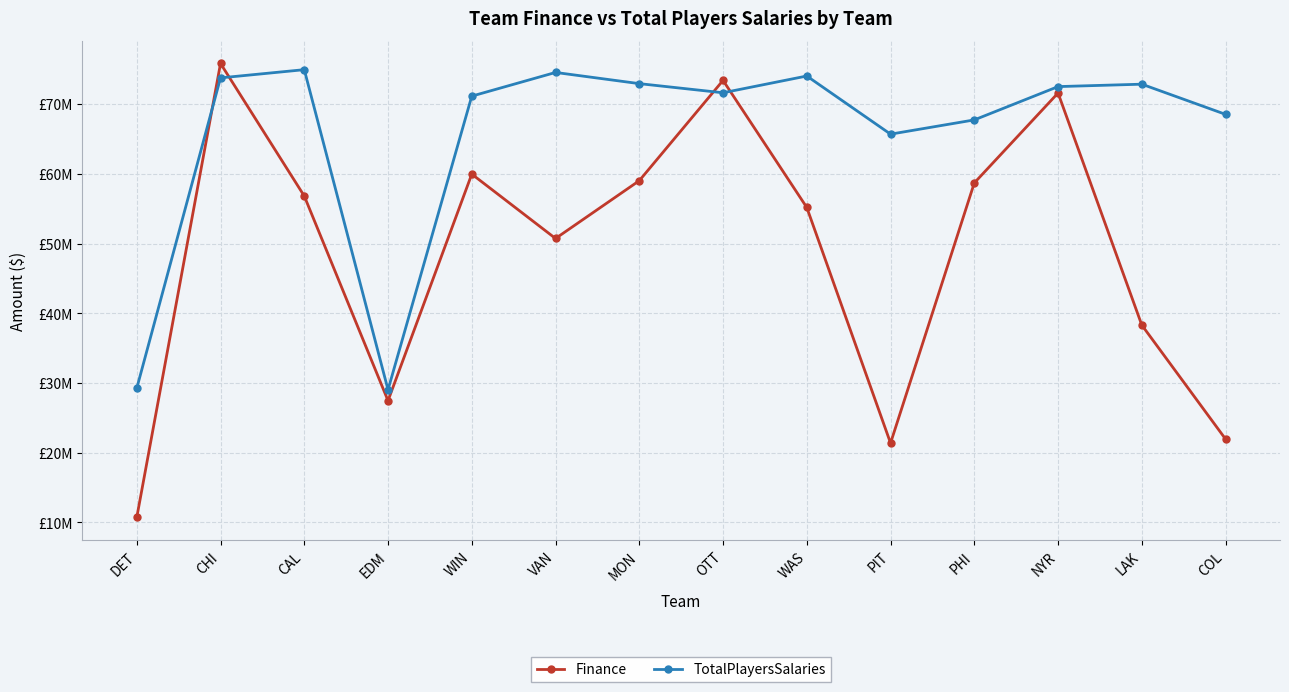

List the labels in order of TotalPlayersSalaries value, largest first.

CAL, VAN, WAS, CHI, MON, LAK, NYR, OTT, WIN, COL, PHI, PIT, DET, EDM